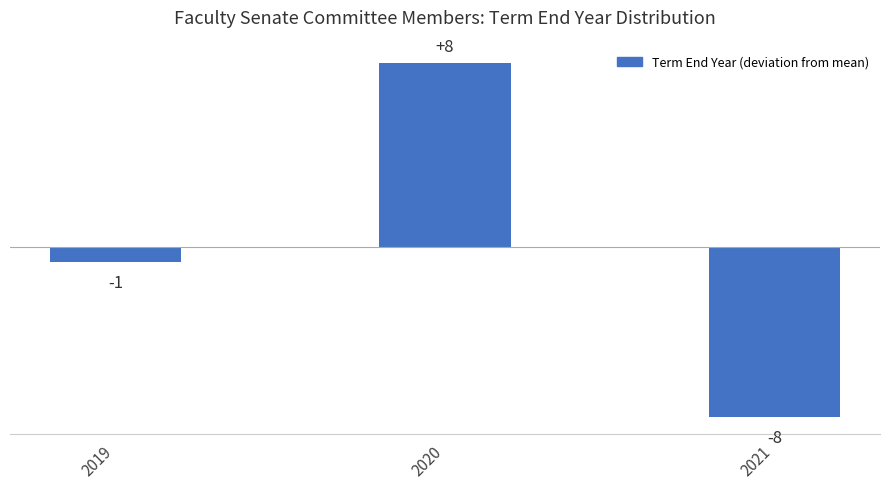

How many bars are there in total?

3